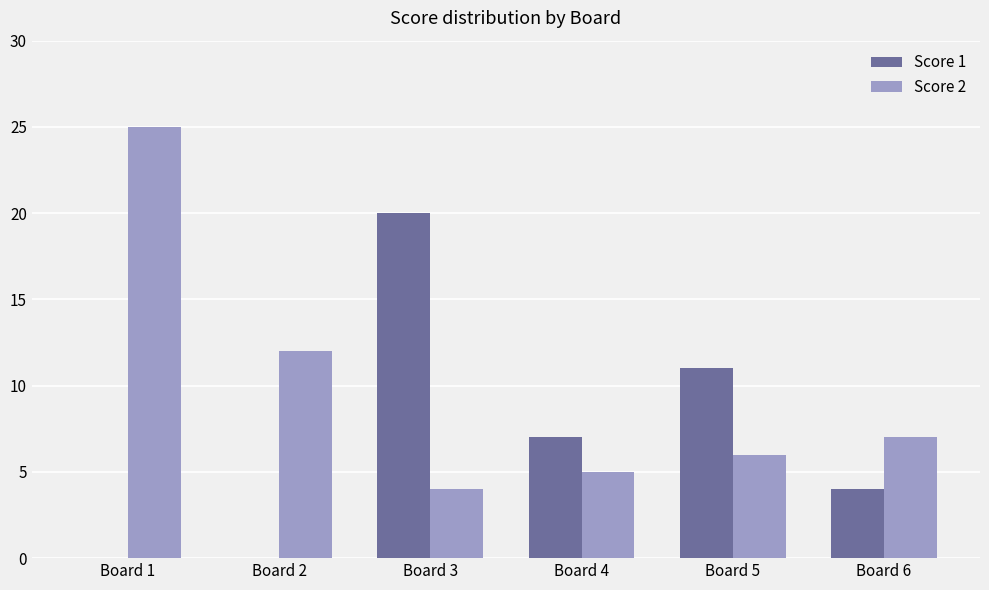

Which category has the highest value in the Score 2 series?

Board 1